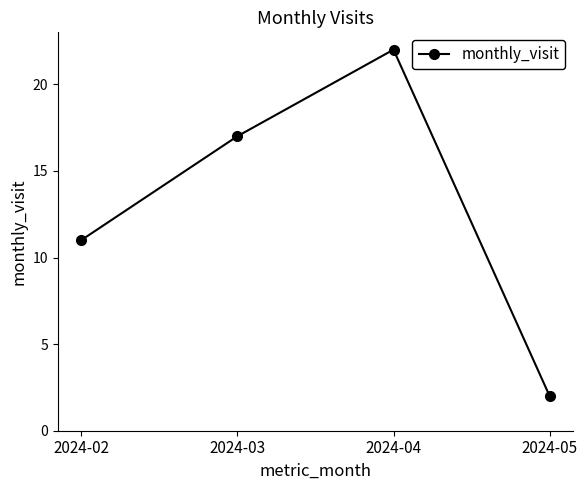

How many distinct data groups are displayed?

1